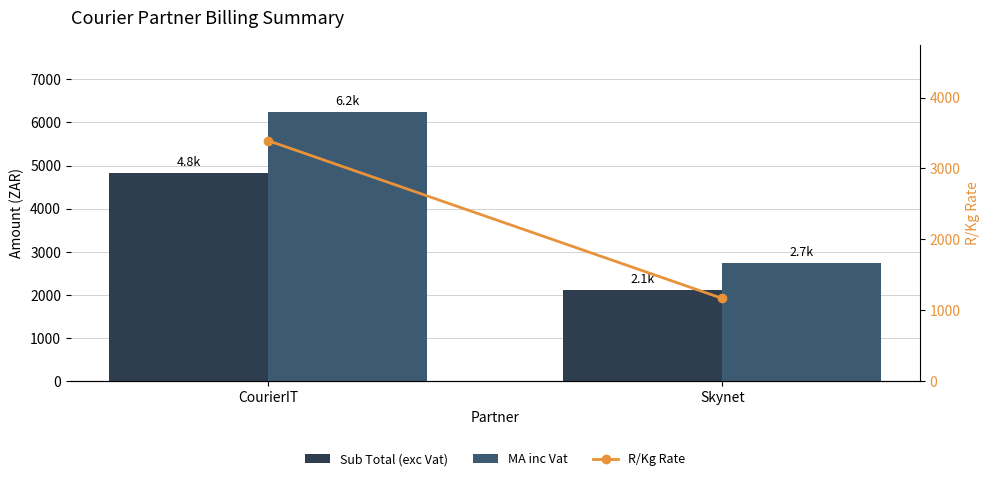

What is the value of the Sub Total (exc Vat) bar at the 1st from the left?

4828.3